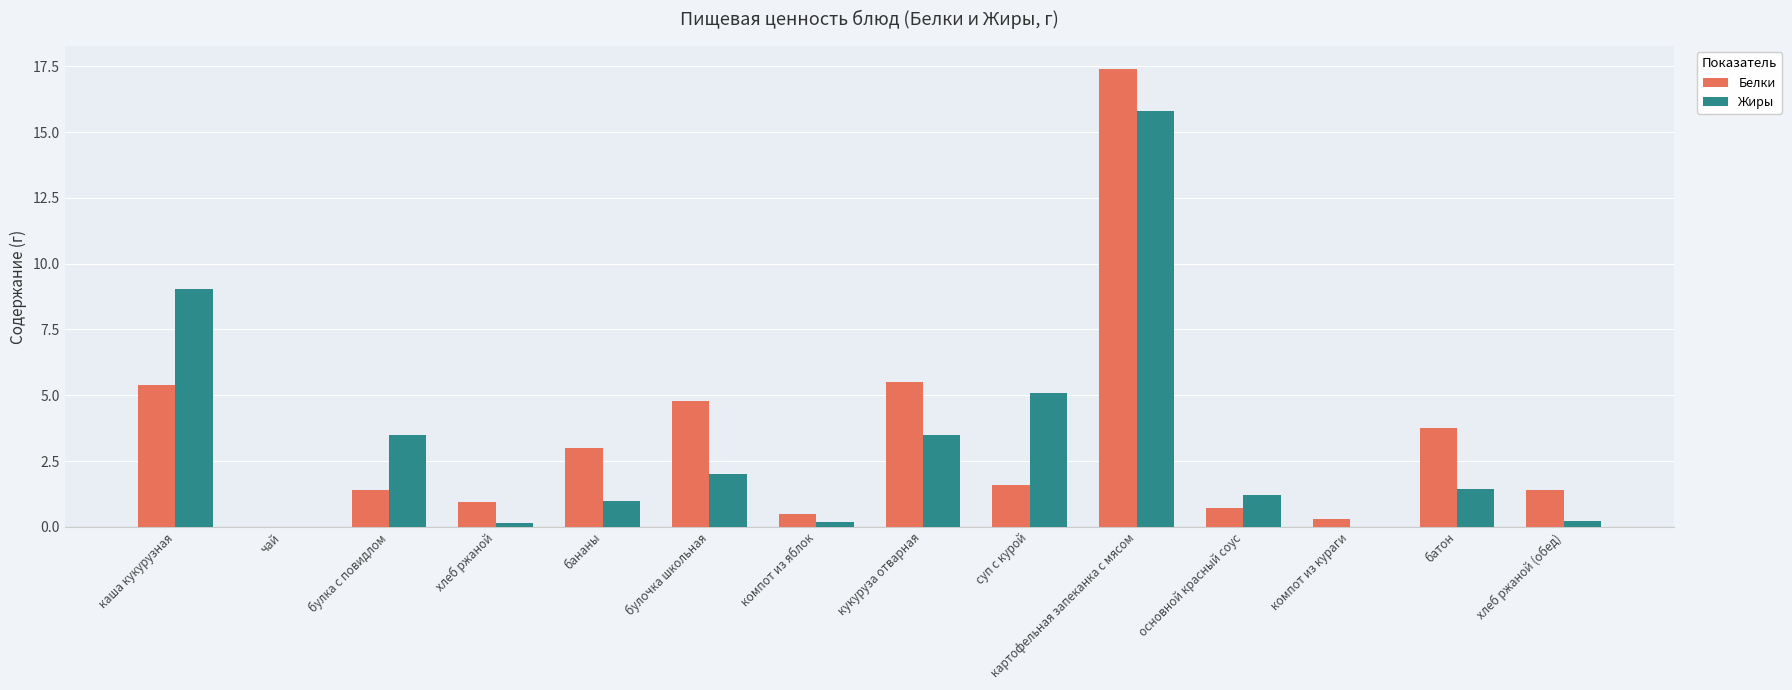

What is the sum of the Жиры values at основной красный соус and хлеб ржаной?

1.3